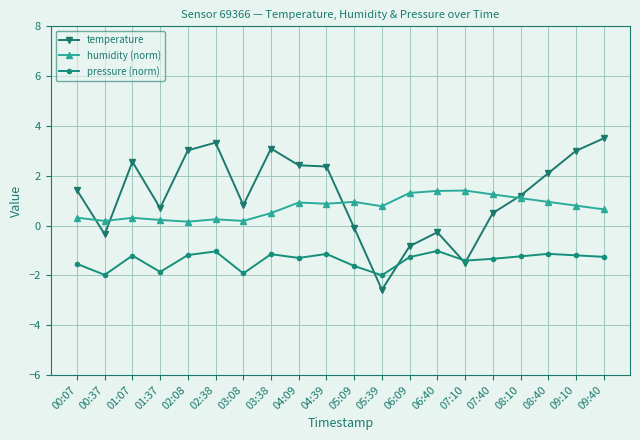

Which series ends up on top after the final intersection of temperature and humidity (norm)?

temperature